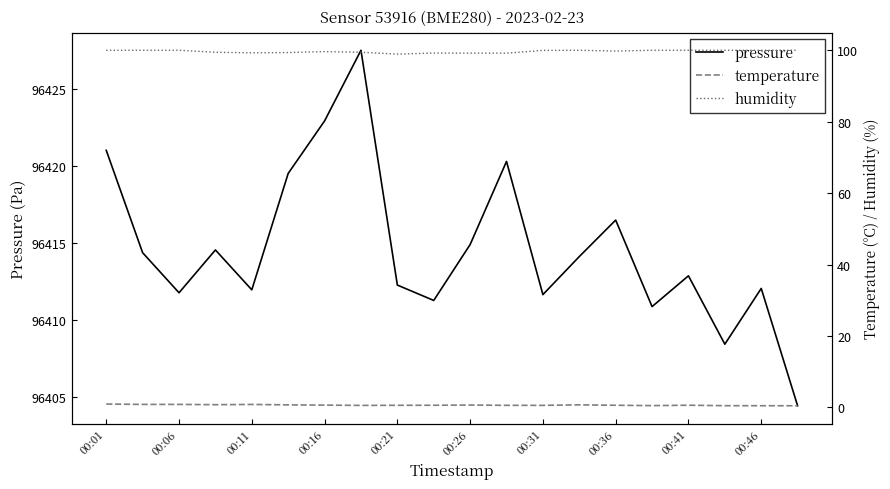

In pressure, how many points are higher than both neighbors (excluding endpoints)?

6